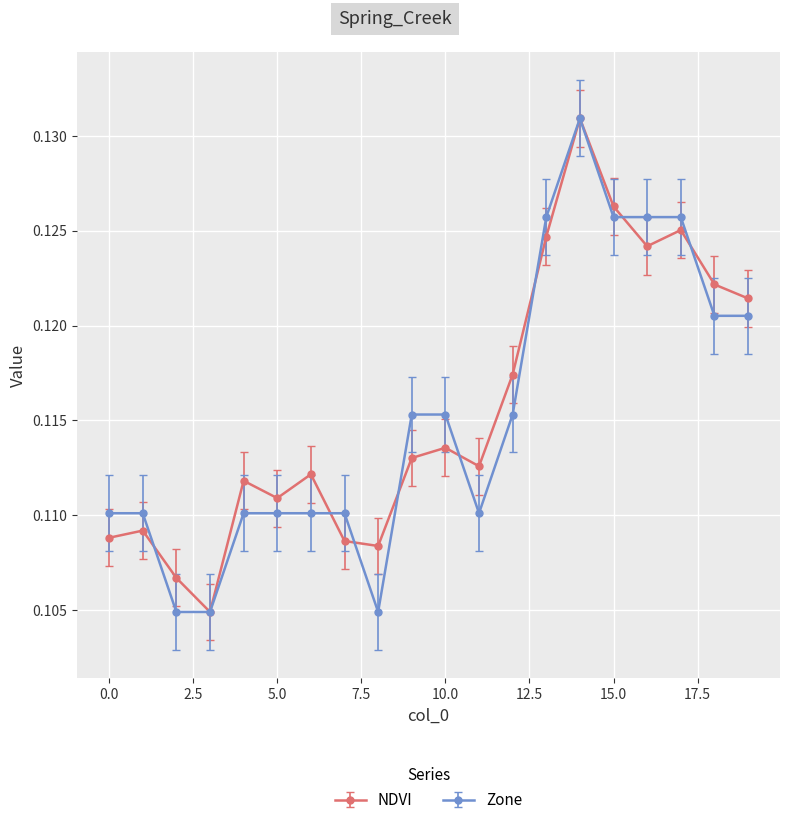

True or false: Zone and NDVI intersect in this chart.

True